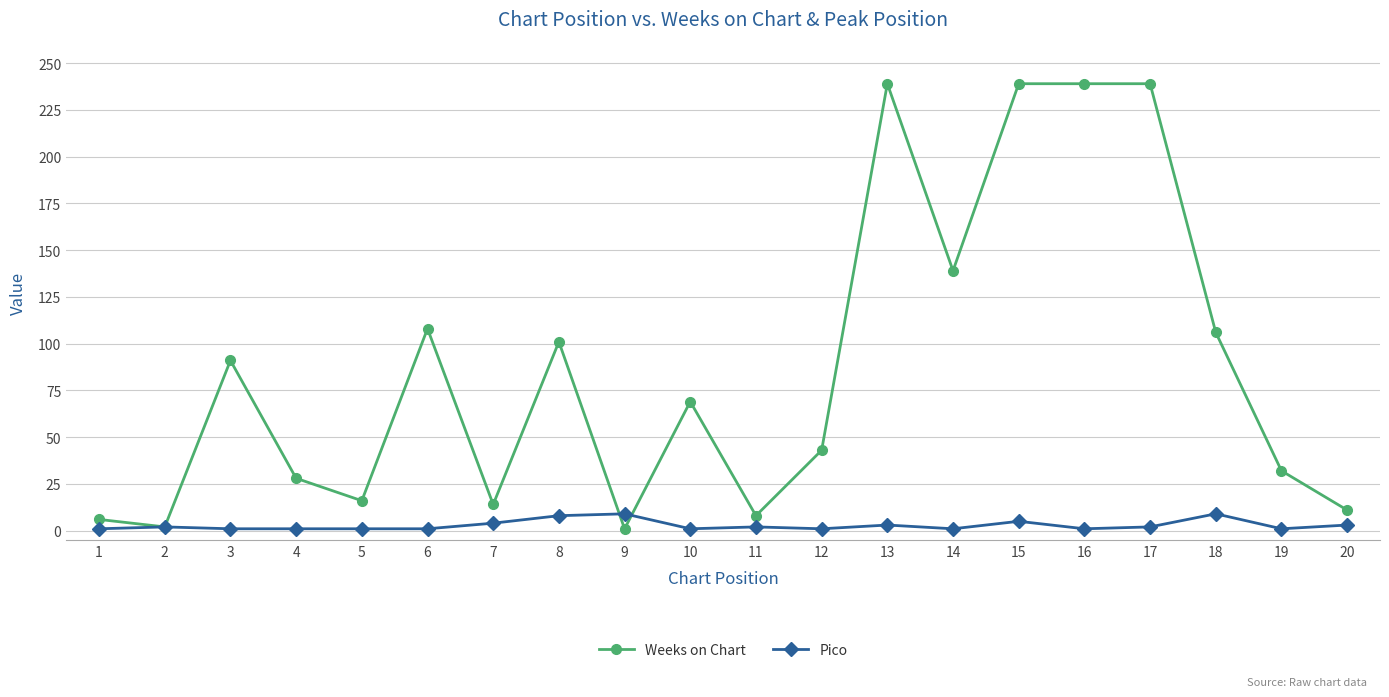

What is the sum of all Pico values?

57